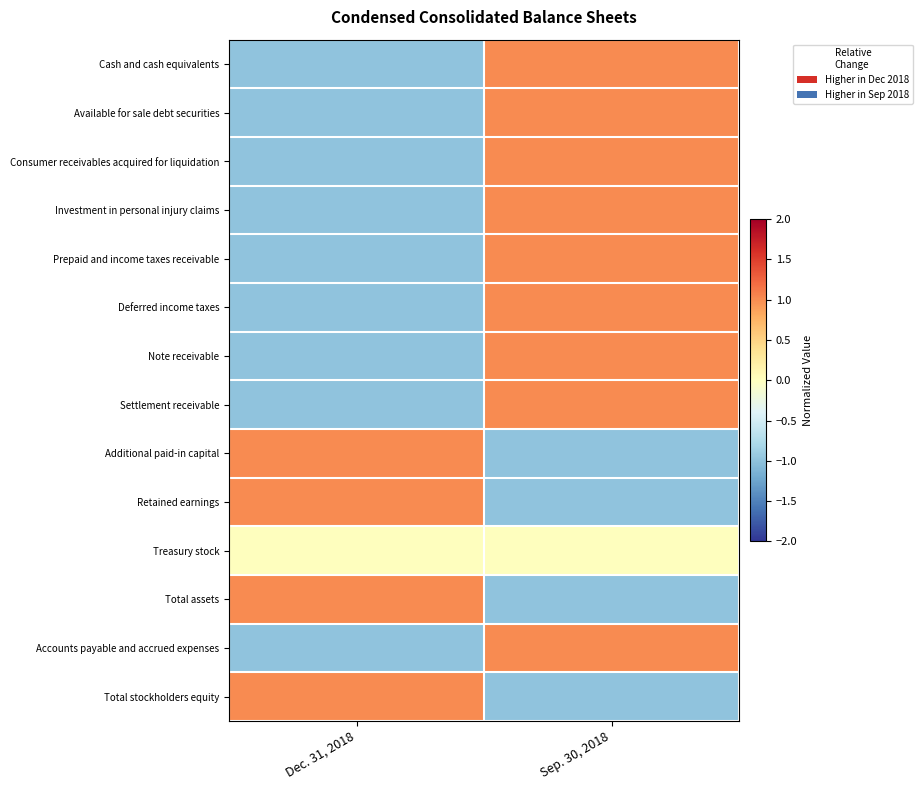

At how many categories does at least one series exceed 0?

2